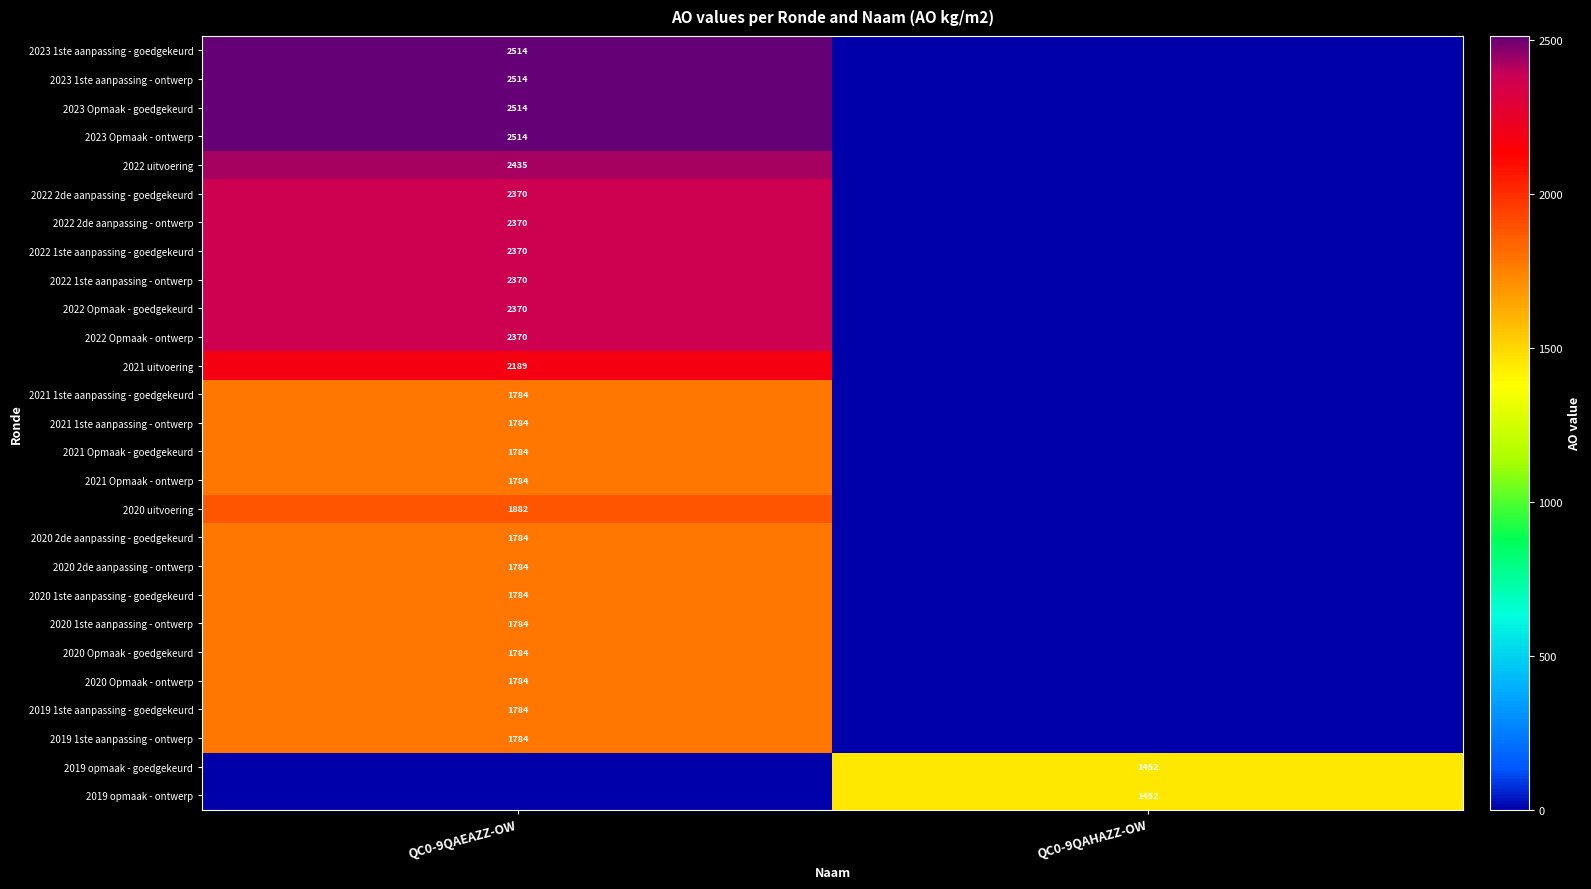

True or false: 2022 Opmaak - goedgekeurd has a value of 2370 at QC0-9QAEAZZ-OW.

True